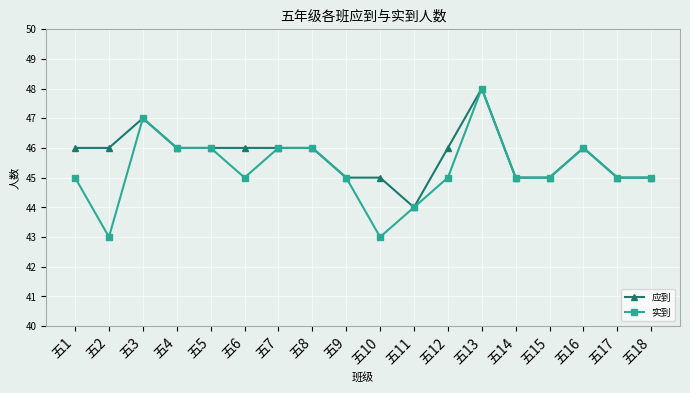

Which series has the largest total across all categories?

应到